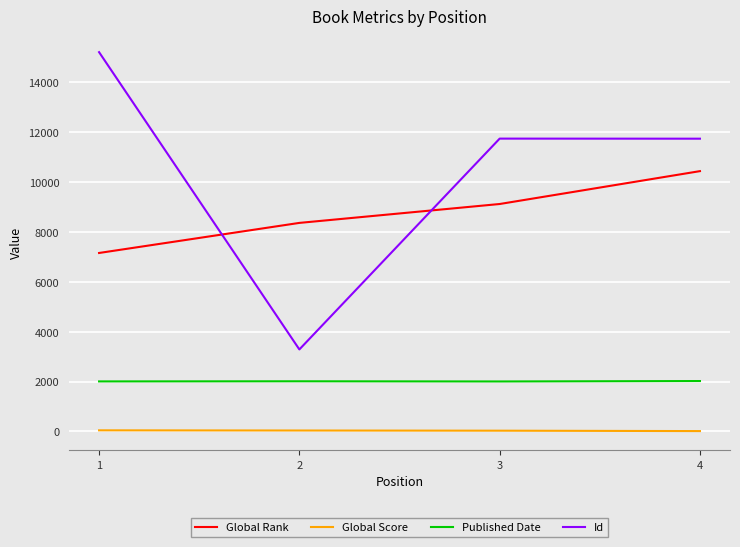

Which series has the largest total across all categories?

Id